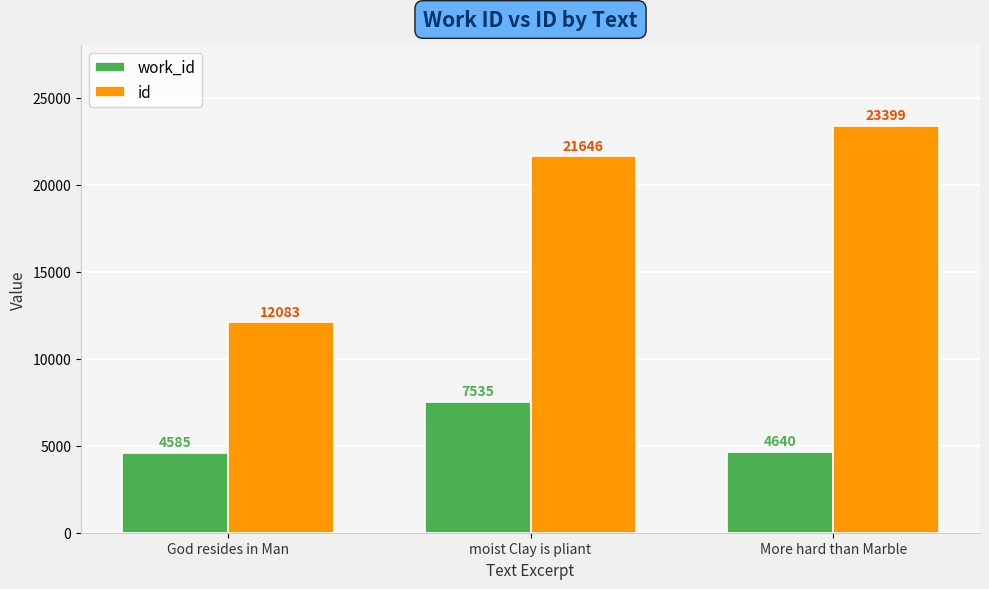

The value of work_id at God resides in Man is 6942. True or false?

False